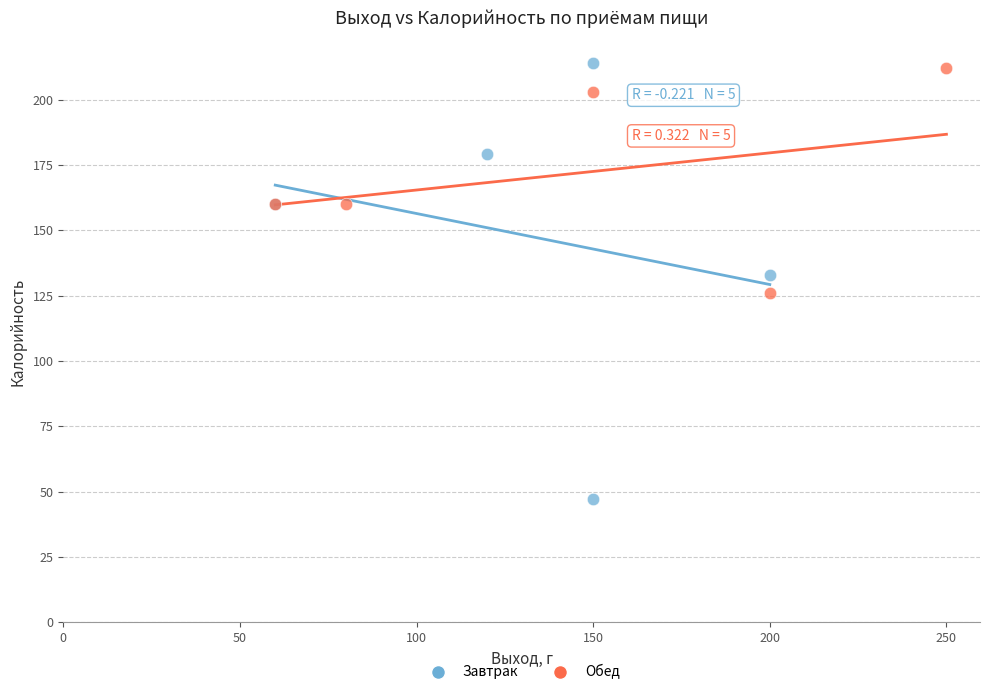

Which series has the largest Y range (max minus min)?

Завтрак